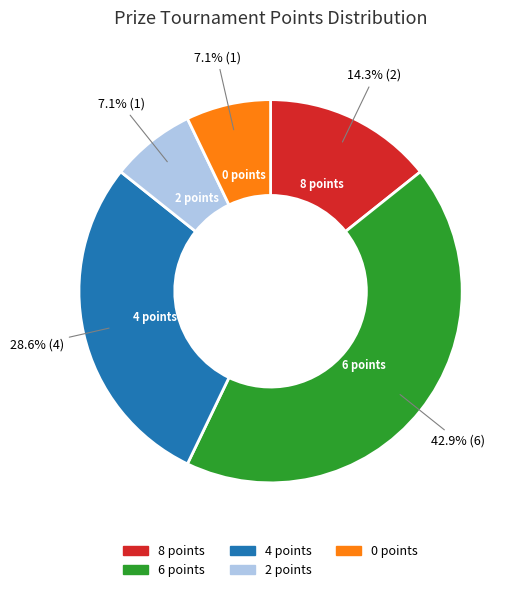

Is the sum of 6 points and 4 points greater than half?

Yes